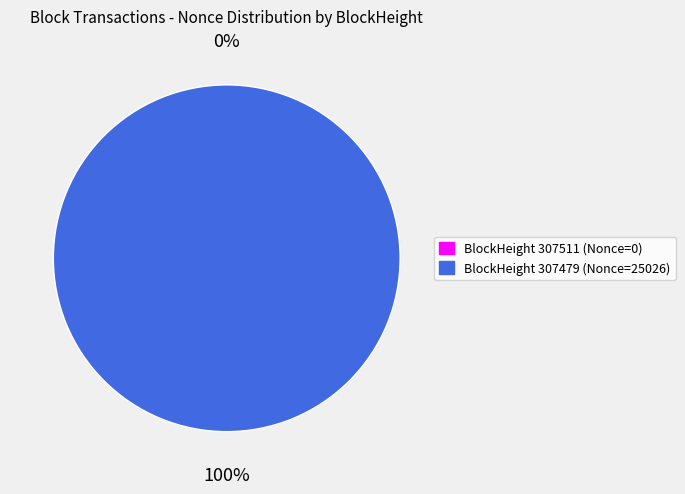

Is it true that 307479 is 100% of the pie?

True